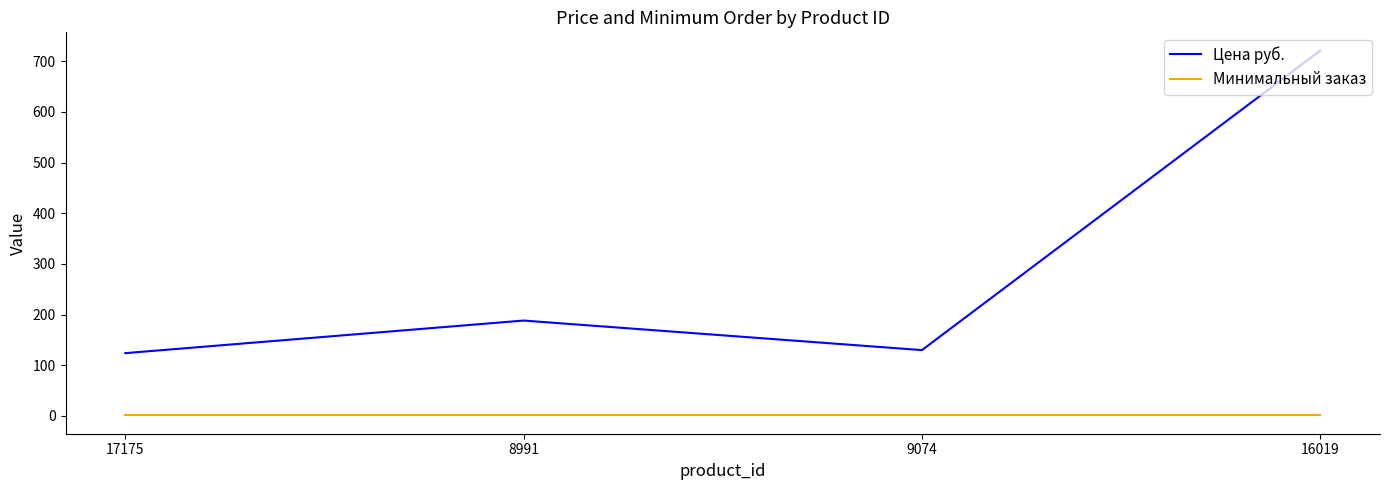

Between 9074 and 16019, which series saw the biggest shift?

Цена руб.